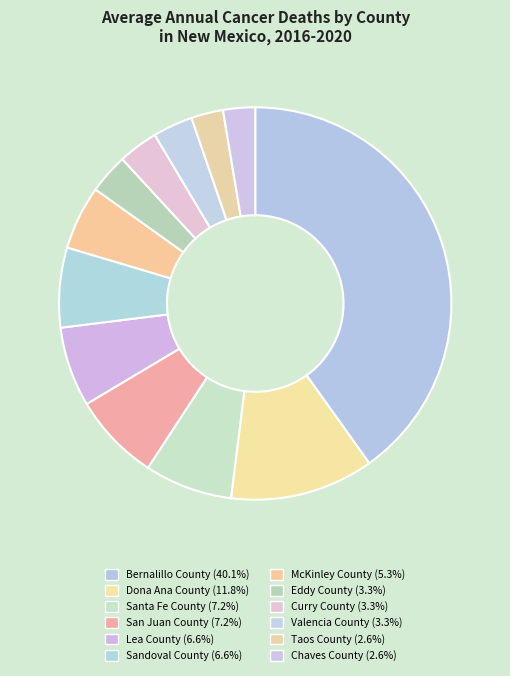

To the nearest percent, what is the combined percentage of Chaves County and Valencia County?

6%